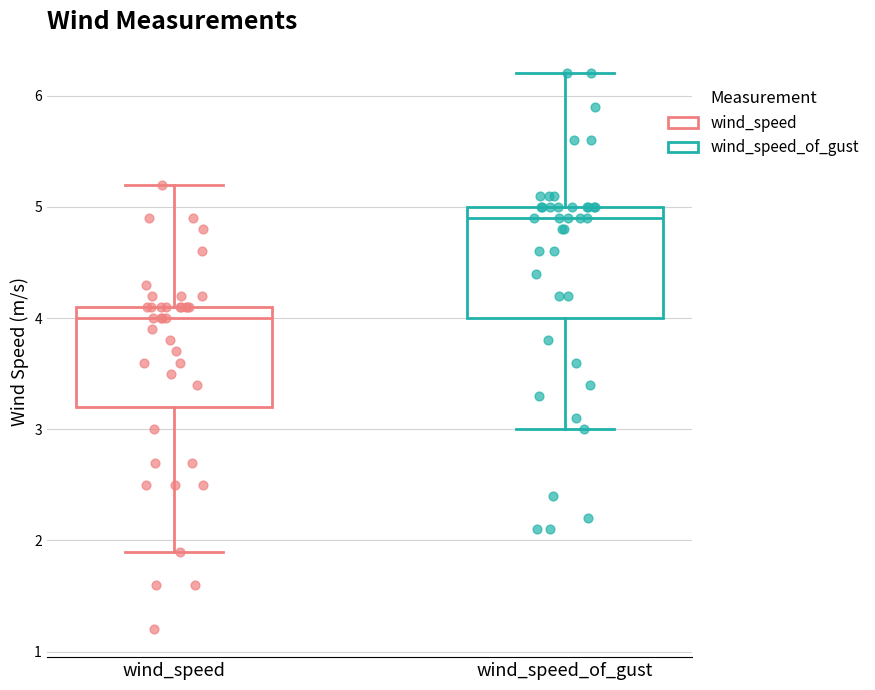

Where is the lower edge of the box for wind_speed on the y-axis? The values are not printed on the chart, so give them approximately, as read against the axis.

3.2